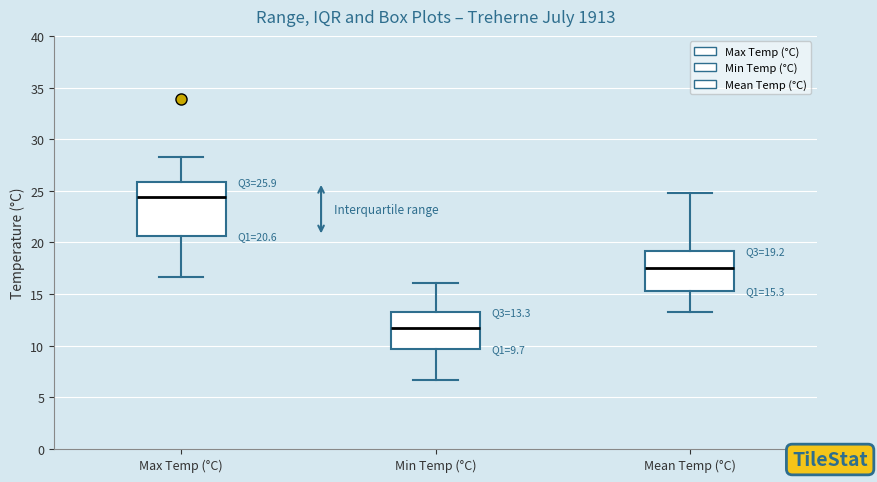

Which box is the tallest, from its lower edge to its upper edge?

Max Temp (°C)